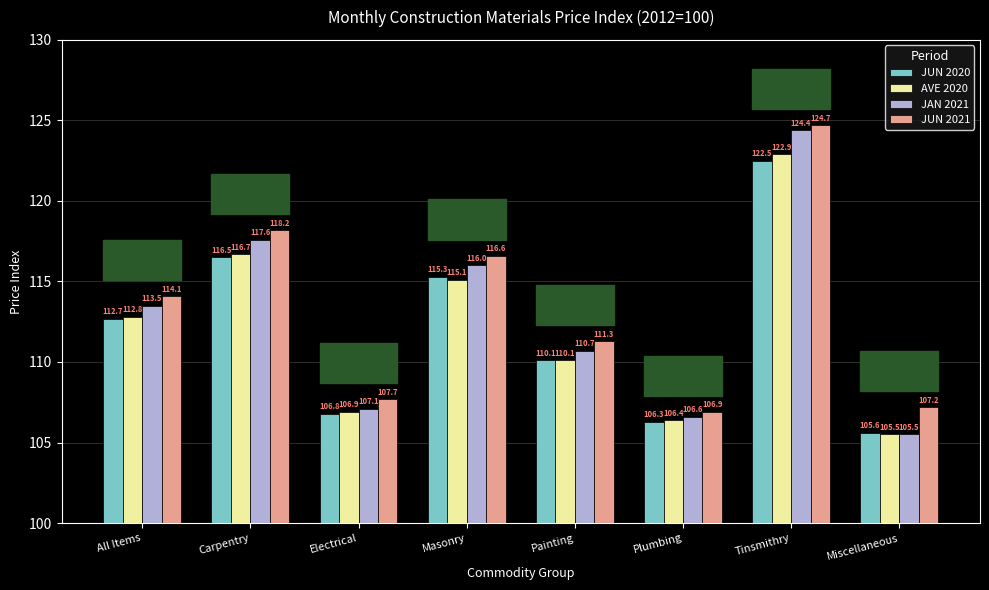

True or false: JUN 2020 has a value of 168.3 at Plumbing.

False